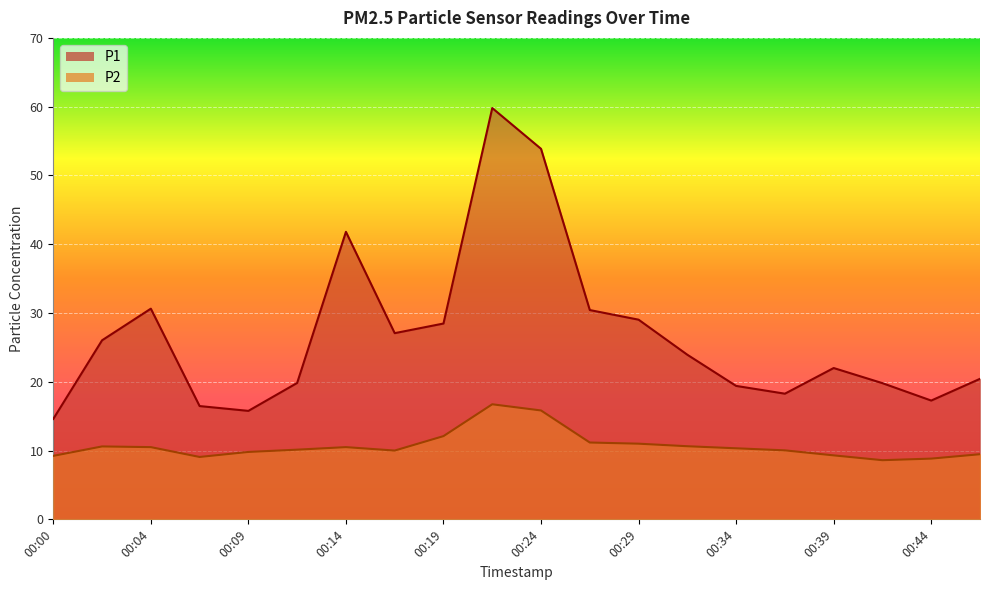

At which category is the sum across all series the highest?

00:21